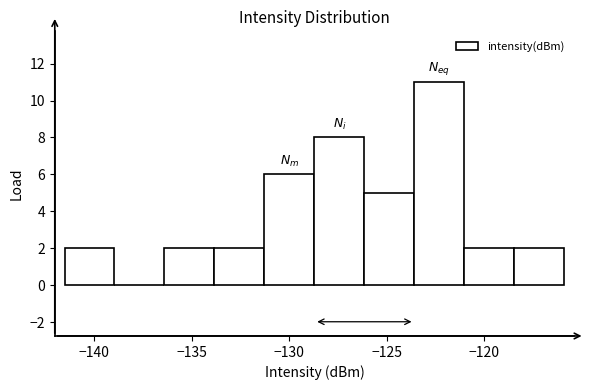

Which range on the x-axis has the tallest bar?

-123.5 to -121.0